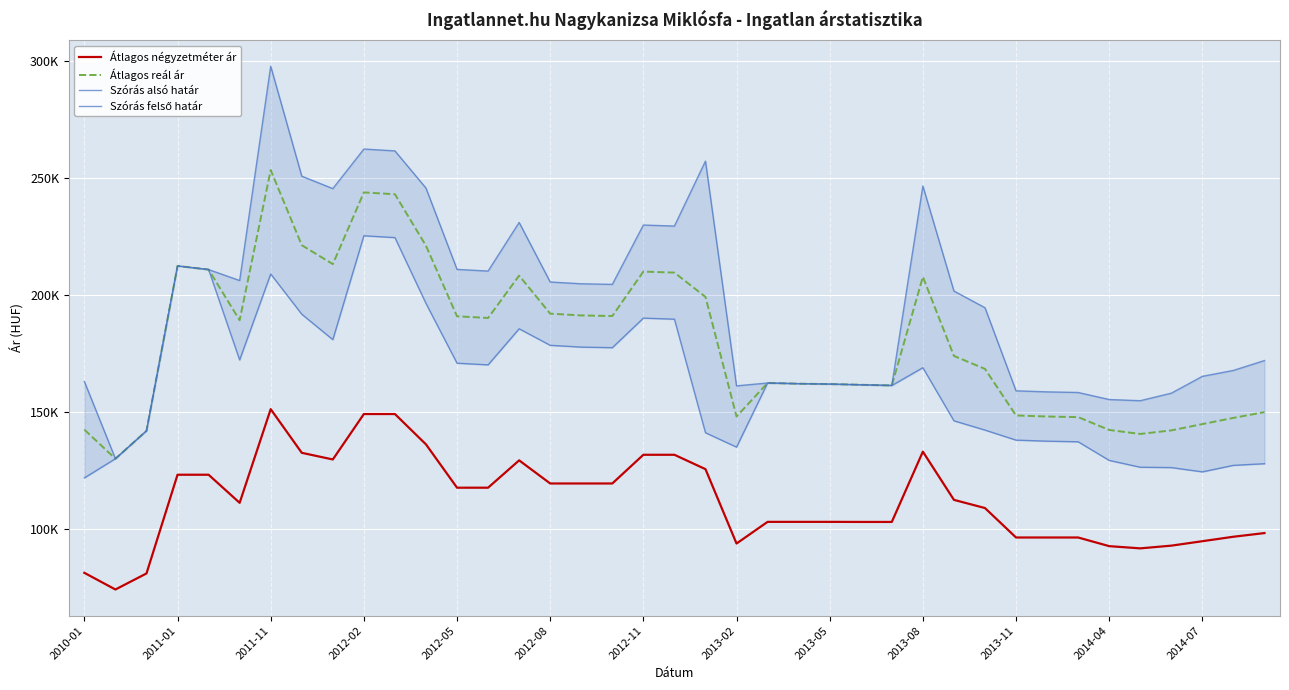

List the series in order of their overall mean, highest first.

Szórás felső határ, Átlagos reál ár, Szórás alsó határ, Átlagos négyzetméter ár